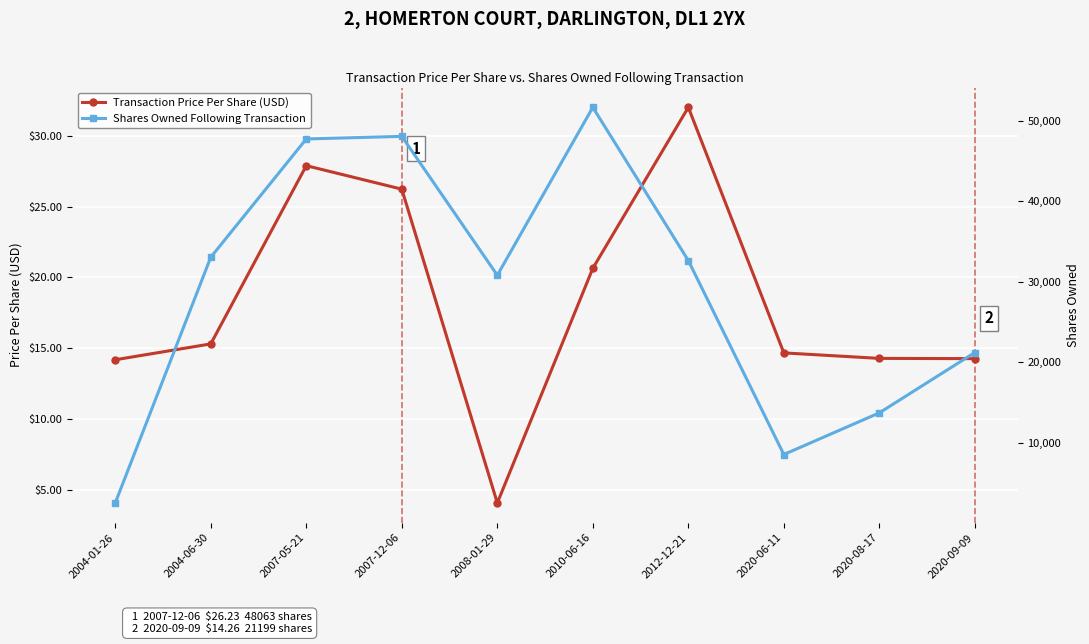

True or false: Transaction Price Per Share (USD) has a value of 12.9 at 2007-12-06.

False